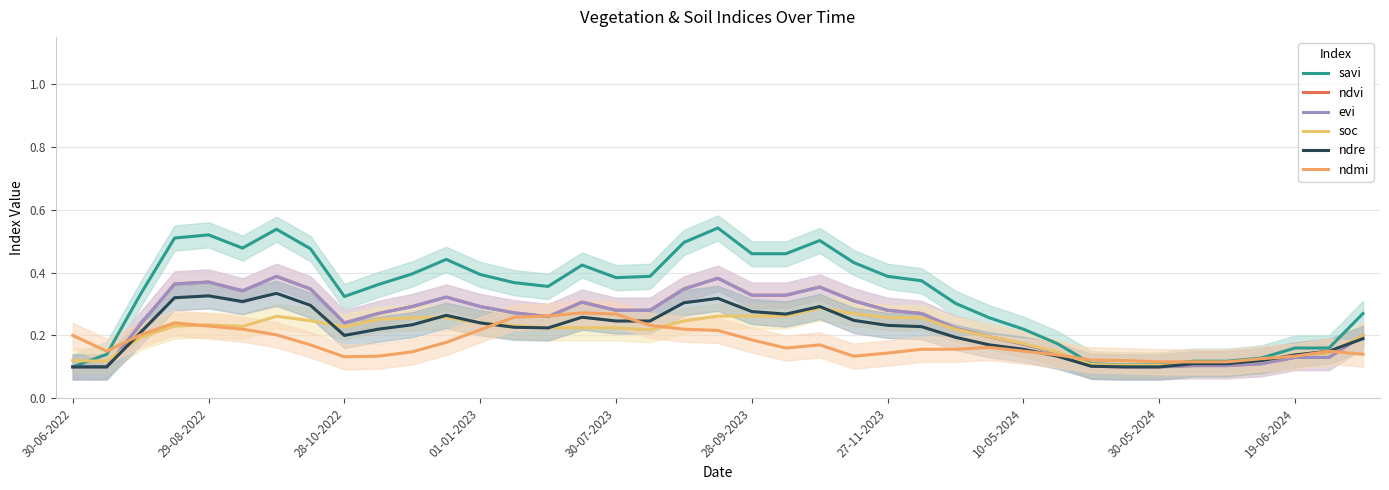

Reading right to left, what are all the values shown in this chart?

savi: 0.3	0.2	0.2	0.1	0.1	0.1	0.1	0.1	0.1	0.2	0.2	0.3	0.3	0.4	0.4	0.4	0.5	0.5	0.5	0.5	0.5	0.4	0.4	0.4	0.4	0.4	0.4	0.4	0.4	0.4	0.3	0.5	0.5	0.5	0.5	0.5	0.3	0.1	0.1
ndvi: 0.2	0.1	0.1	0.1	0.1	0.1	0.1	0.1	0.1	0.1	0.2	0.2	0.2	0.3	0.3	0.3	0.4	0.3	0.3	0.4	0.3	0.3	0.3	0.3	0.3	0.3	0.3	0.3	0.3	0.3	0.2	0.3	0.4	0.3	0.4	0.4	0.2	0.1	0.1
evi: 0.2	0.1	0.1	0.1	0.1	0.1	0.1	0.1	0.1	0.1	0.2	0.2	0.2	0.3	0.3	0.3	0.4	0.3	0.3	0.4	0.3	0.3	0.3	0.3	0.3	0.3	0.3	0.3	0.3	0.3	0.2	0.3	0.4	0.3	0.4	0.4	0.2	0.1	0.1
soc: 0.2	0.1	0.1	0.1	0.1	0.1	0.1	0.1	0.1	0.1	0.2	0.2	0.2	0.3	0.3	0.3	0.3	0.3	0.3	0.3	0.2	0.2	0.2	0.2	0.2	0.2	0.2	0.3	0.3	0.3	0.2	0.2	0.3	0.2	0.2	0.2	0.2	0.1	0.1
ndre: 0.2	0.1	0.1	0.1	0.1	0.1	0.1	0.1	0.1	0.1	0.2	0.2	0.2	0.2	0.2	0.2	0.3	0.3	0.3	0.3	0.3	0.2	0.2	0.3	0.2	0.2	0.2	0.3	0.2	0.2	0.2	0.3	0.3	0.3	0.3	0.3	0.2	0.1	0.1
ndmi: 0.1	0.1	0.1	0.1	0.1	0.1	0.1	0.1	0.1	0.1	0.2	0.2	0.2	0.2	0.1	0.1	0.2	0.2	0.2	0.2	0.2	0.2	0.3	0.3	0.3	0.3	0.2	0.2	0.1	0.1	0.1	0.2	0.2	0.2	0.2	0.2	0.2	0.1	0.2